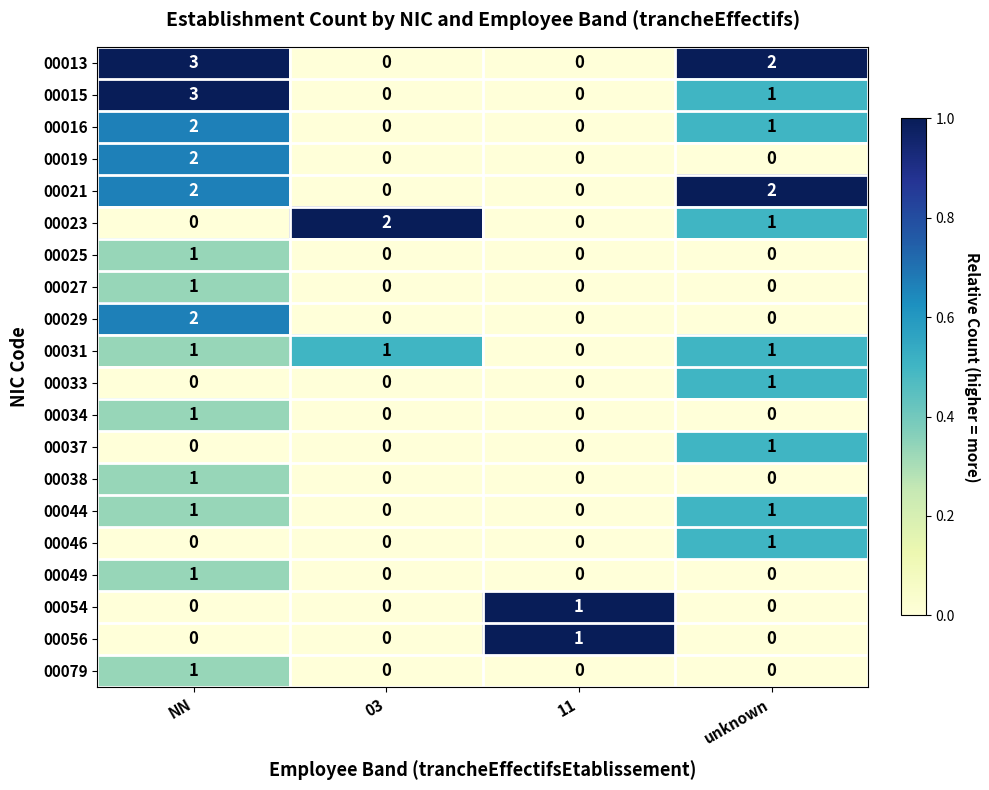

True or false: 00031 has a value of -1 at 11.

False